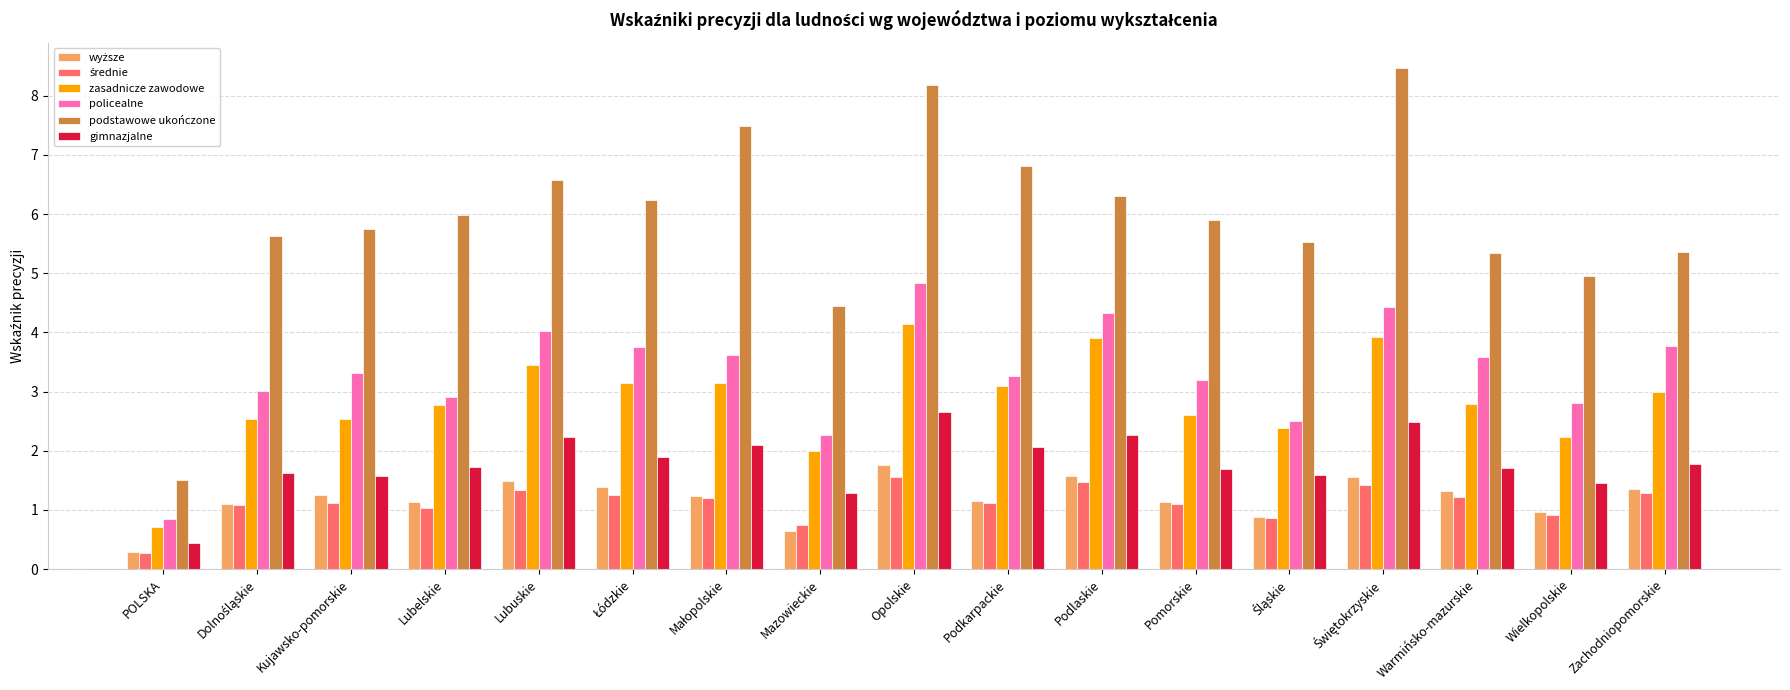

At which category is the sum across all series the highest?

Opolskie